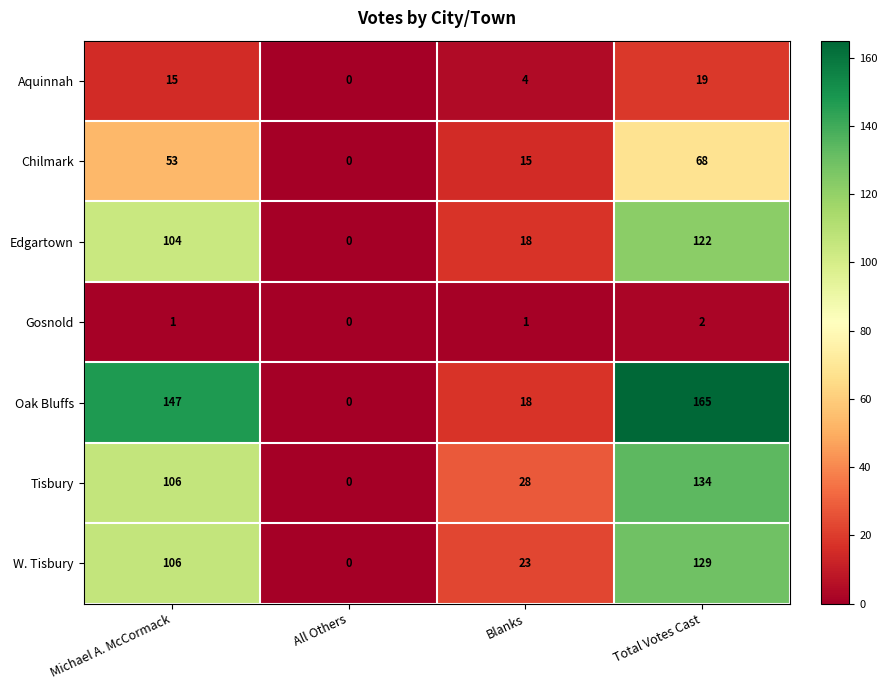

How many data points in Edgartown are less than 104?

2